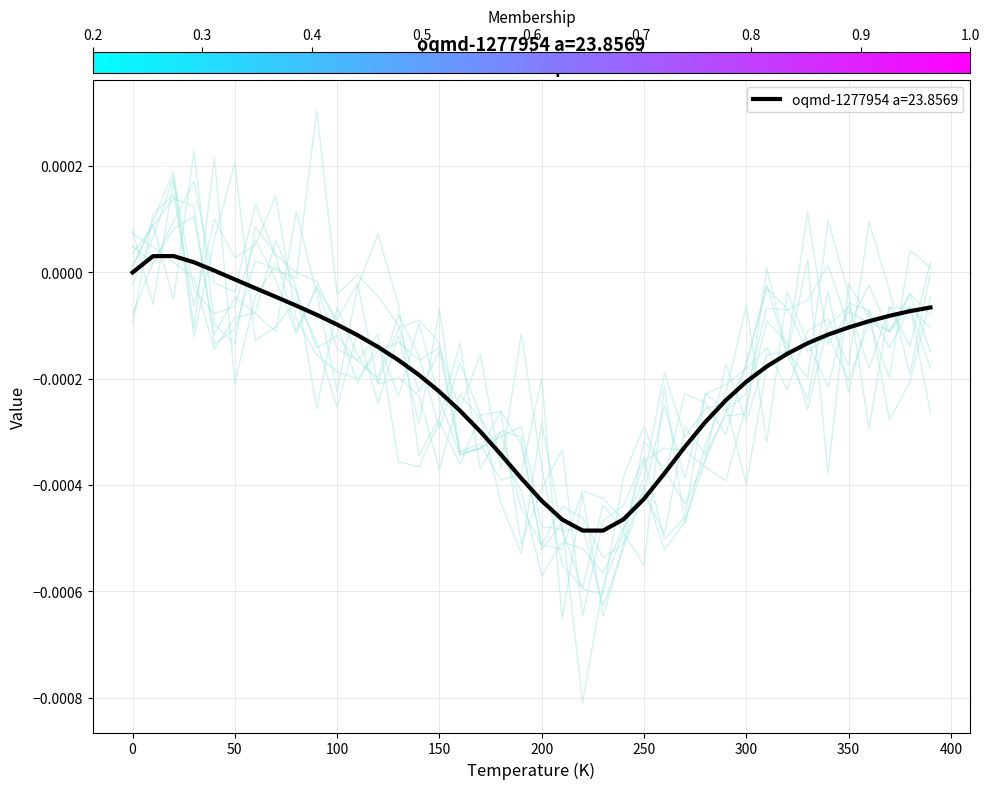

Is this an area chart (filled region under the line)?

No